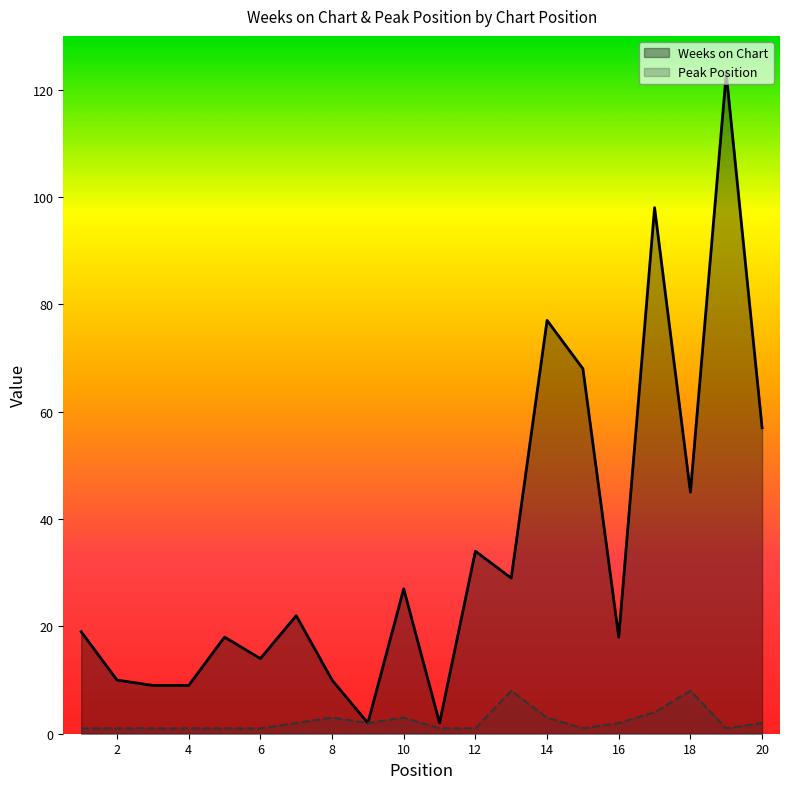

What is the difference between the maximum and minimum values in the Peak Position series?

7